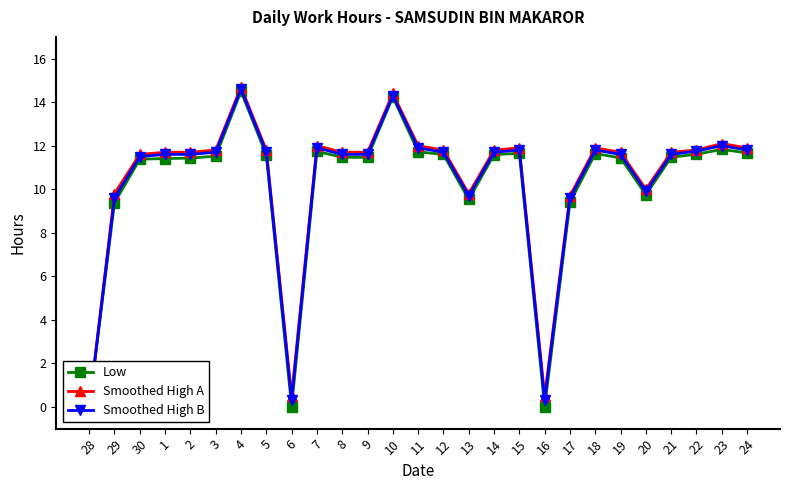

Where is the first local minimum for Low?

6